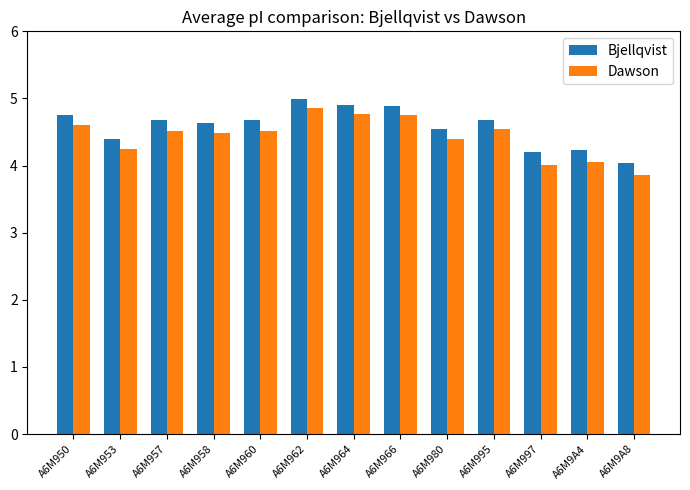

What is the average value of the Bjellqvist series?

4.6